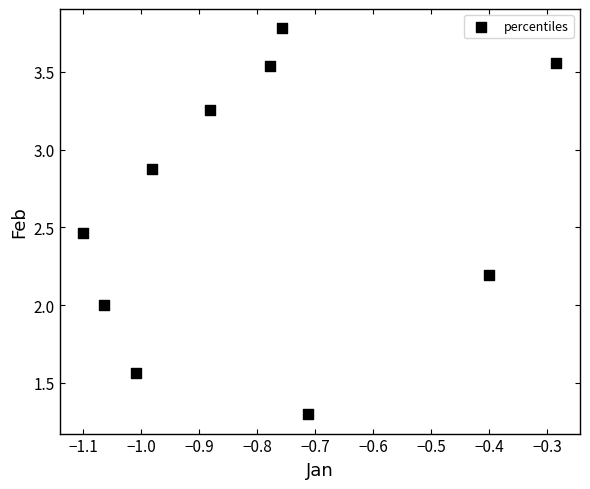

What is the range of X values (max minus min)?

0.8